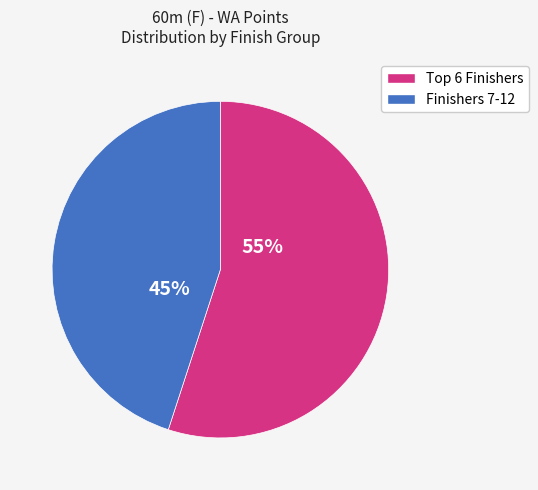

How many slices are in this pie chart?

2